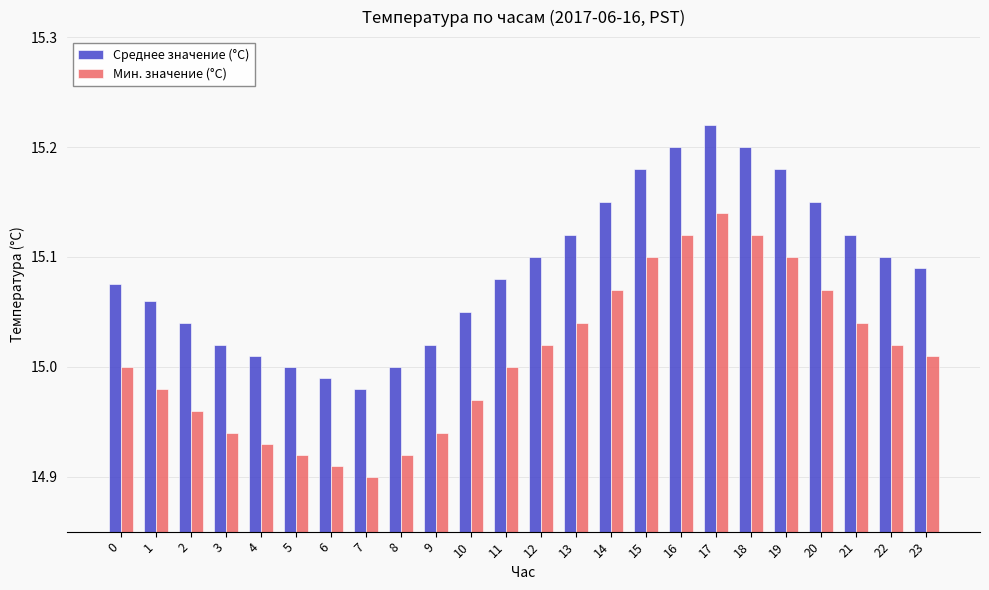

The Среднее значение (°C) series shows 15.0 at 3. True or false?

True